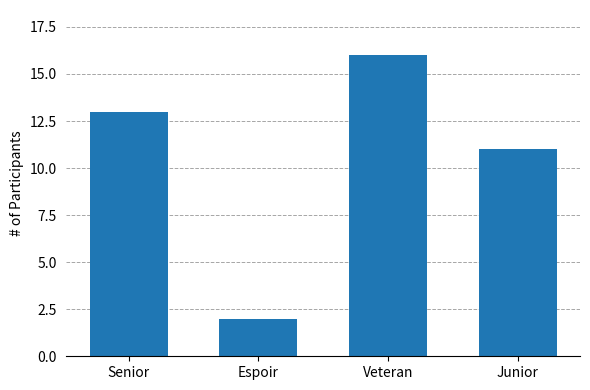

What is the minimum value shown in the chart?

2